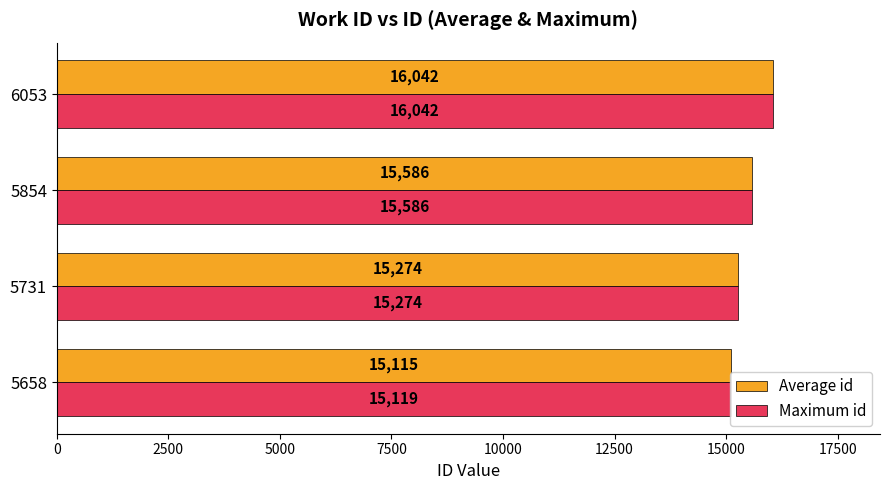

How many data points in Maximum id are less than 15586?

2